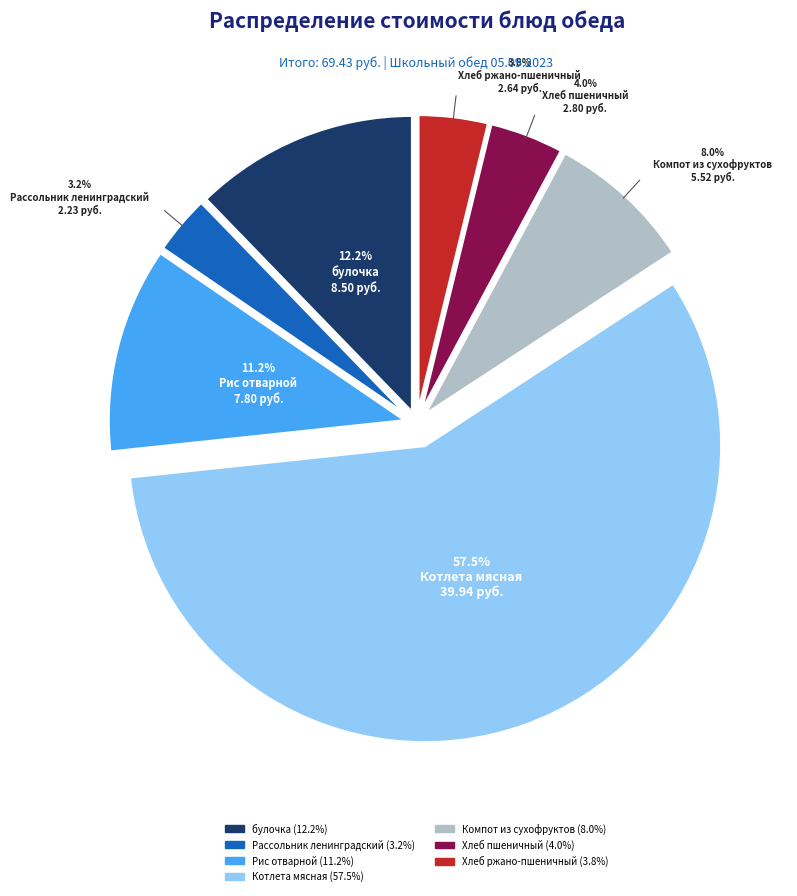

Do Котлета мясная and Хлеб ржано-пшеничный together represent more than half of the pie?

Yes